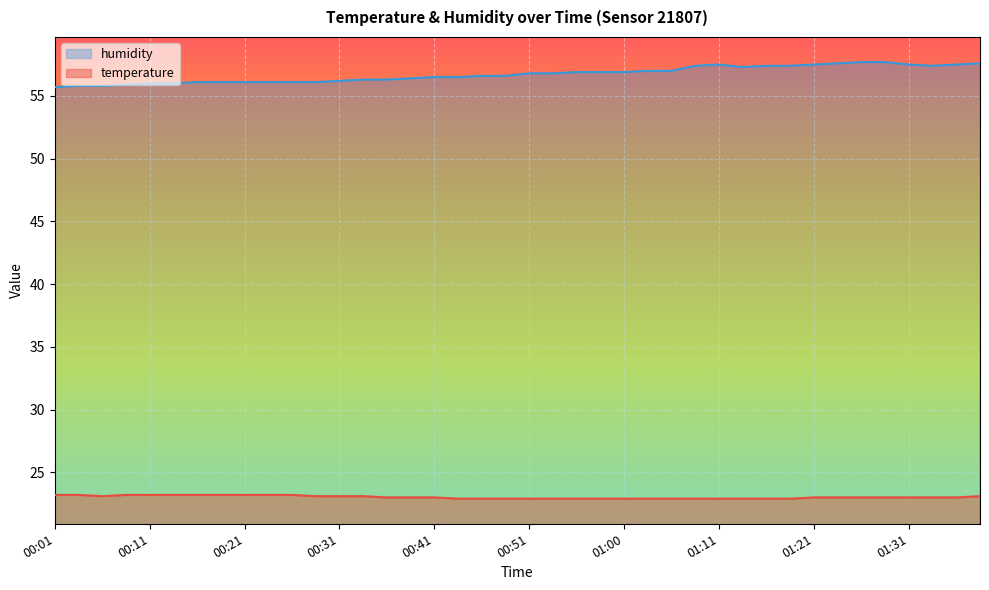

Read the temperature value at 01:31.

23.0